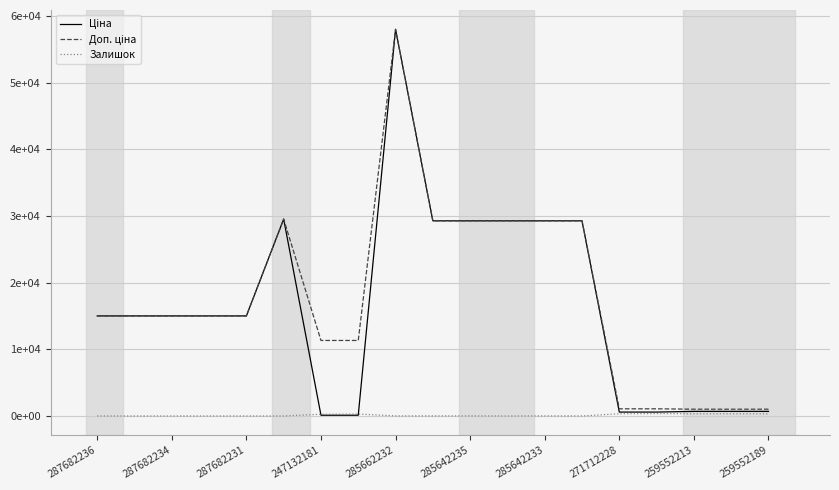

Is this an area chart (filled region under the line)?

No